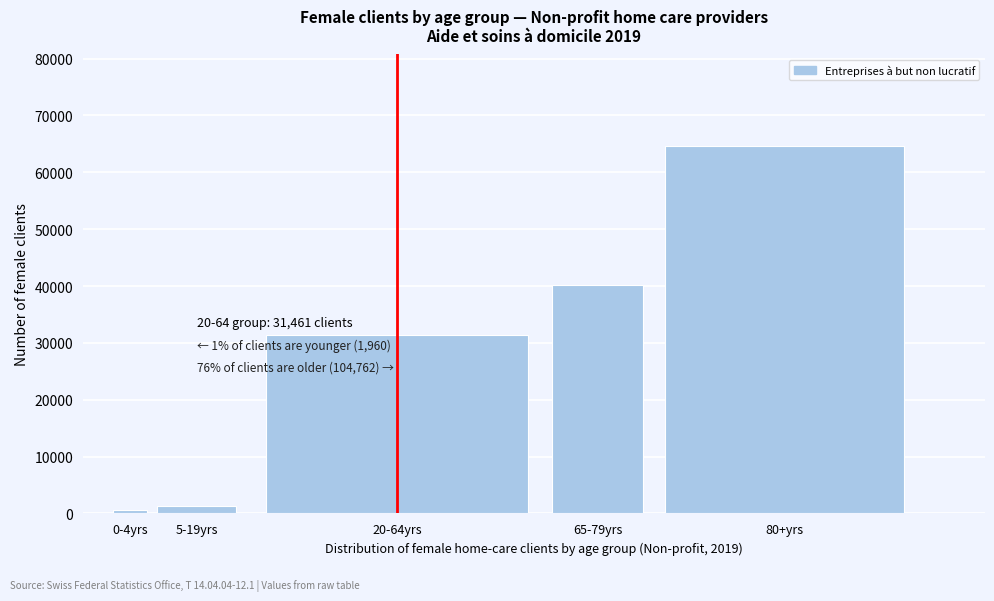

Reading left to right, transcribe all the data shown in this chart.

639	1321	31461	40182	64580